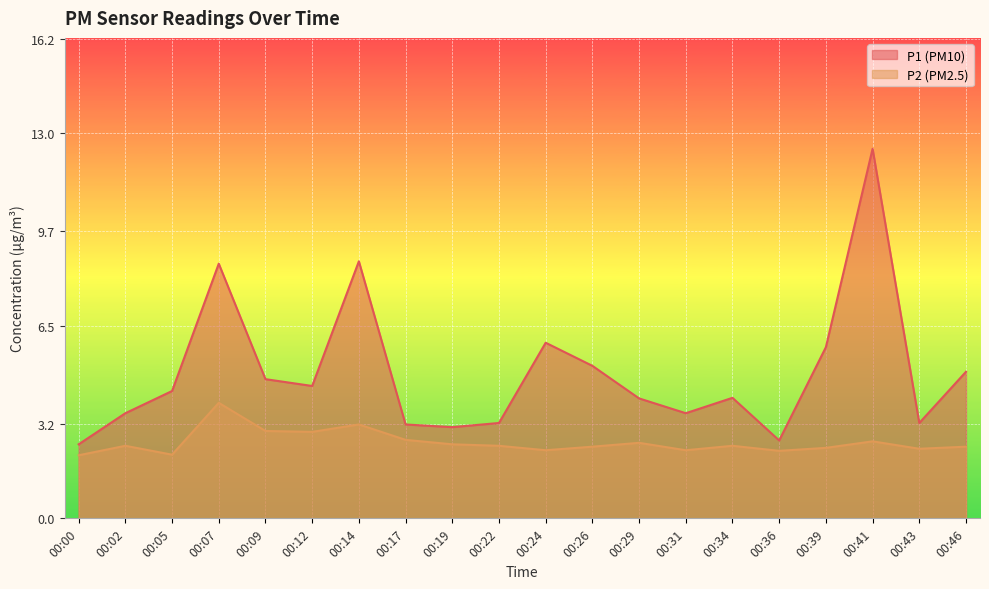

Reading left to right, list all the values displayed in this chart.

P1: 00:00=2.5	00:02=3.5	00:05=4.3	00:07=8.6	00:09=4.7	00:12=4.5	00:14=8.7	00:17=3.2	00:19=3.1	00:22=3.2	00:24=5.9	00:26=5.2	00:29=4.0	00:31=3.5	00:34=4.1	00:36=2.6	00:39=5.8	00:41=12.5	00:43=3.2	00:46=5.0
P2: 00:00=2.1	00:02=2.5	00:05=2.1	00:07=3.9	00:09=3.0	00:12=2.9	00:14=3.2	00:17=2.6	00:19=2.5	00:22=2.5	00:24=2.3	00:26=2.4	00:29=2.5	00:31=2.3	00:34=2.5	00:36=2.3	00:39=2.4	00:41=2.6	00:43=2.4	00:46=2.4